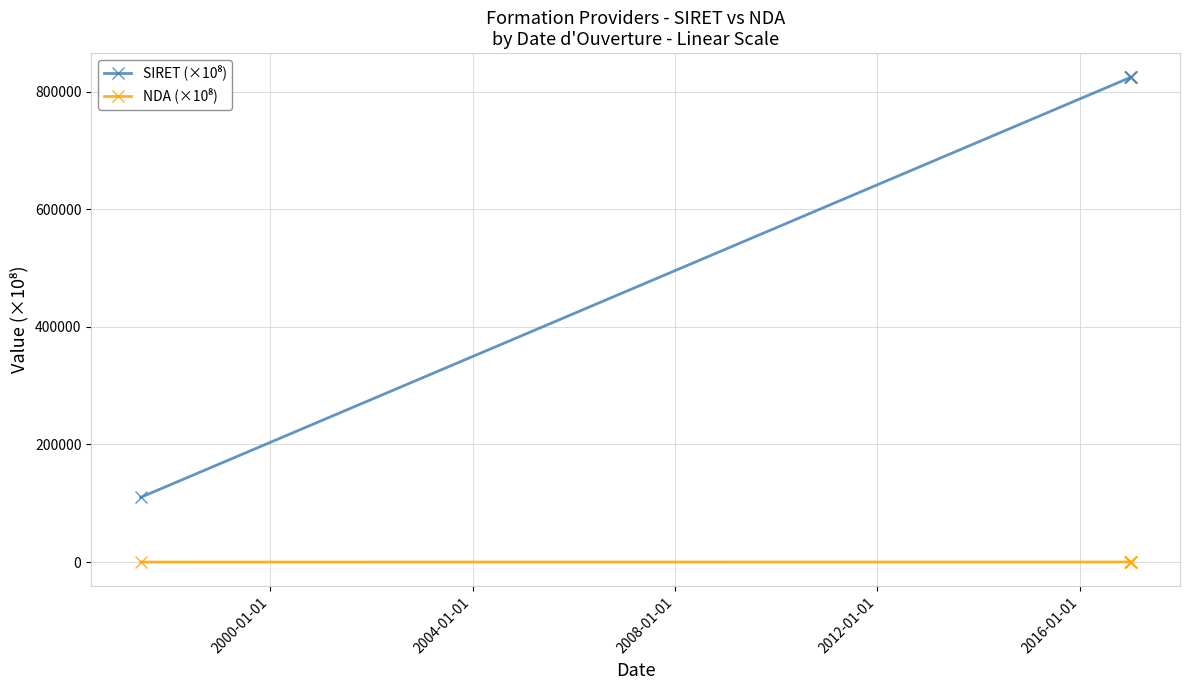

Is the value of NDA (×10⁸) at 2008-01-01 greater than the value of SIRET (×10⁸) at 1996-01-01?

No